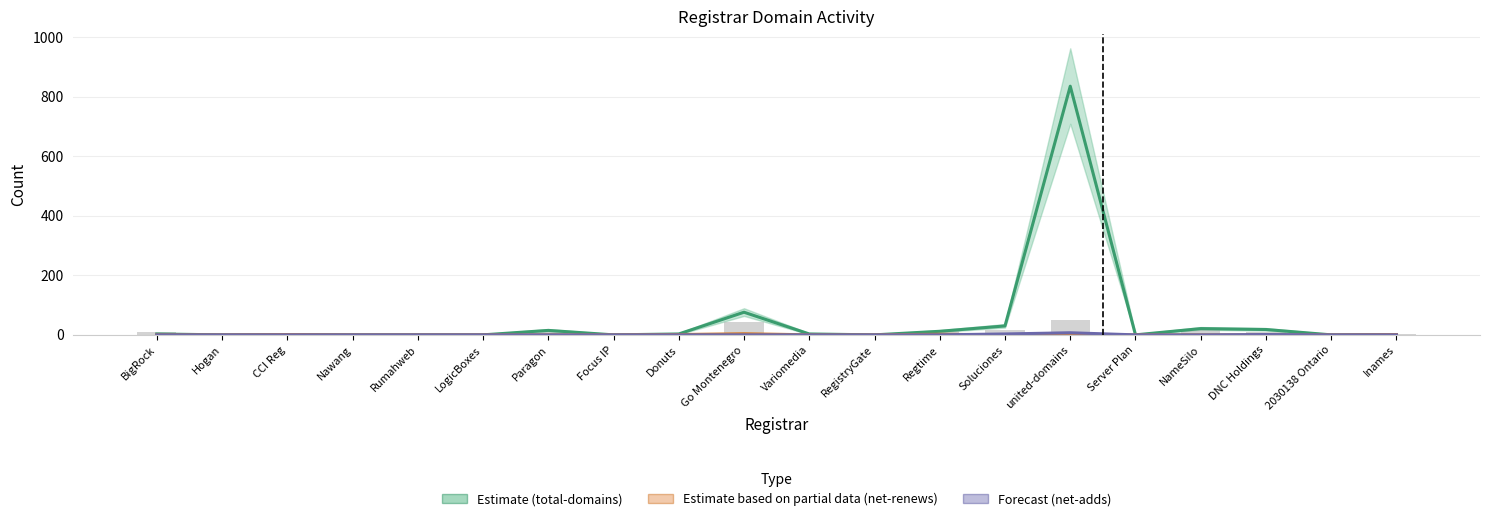

What is the spread (max minus min) of values at Regtime?

13